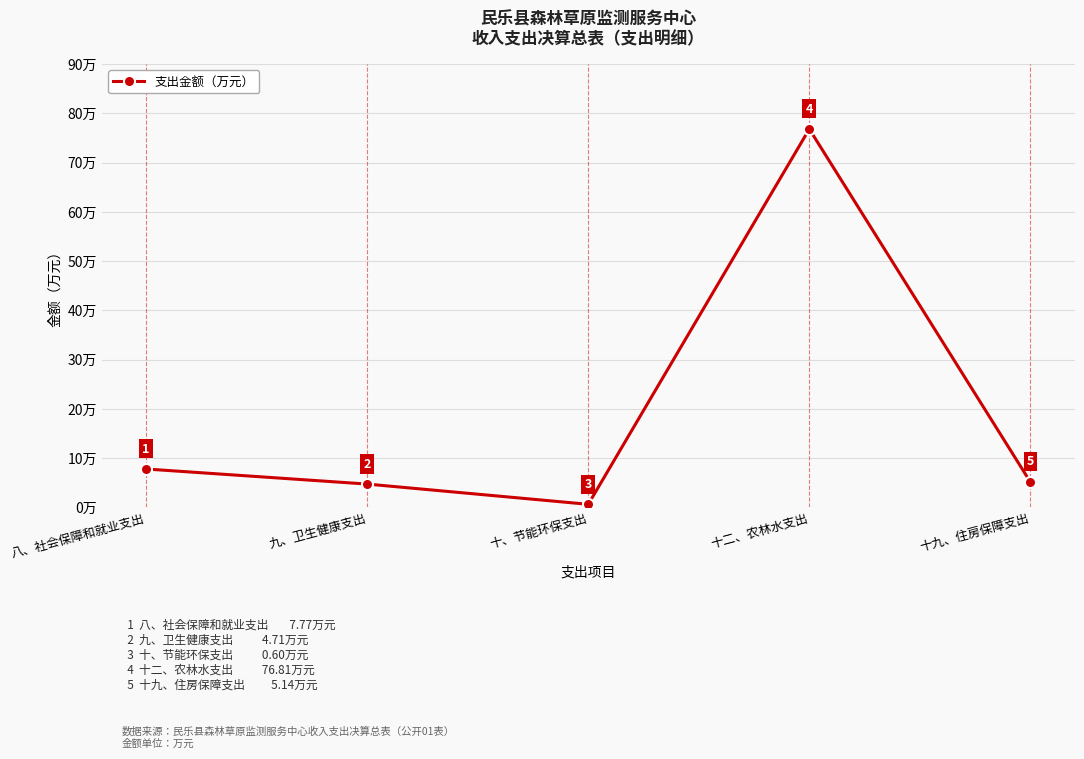

True or false: the data shows 2.0 at 十九、住房保障支出.

False